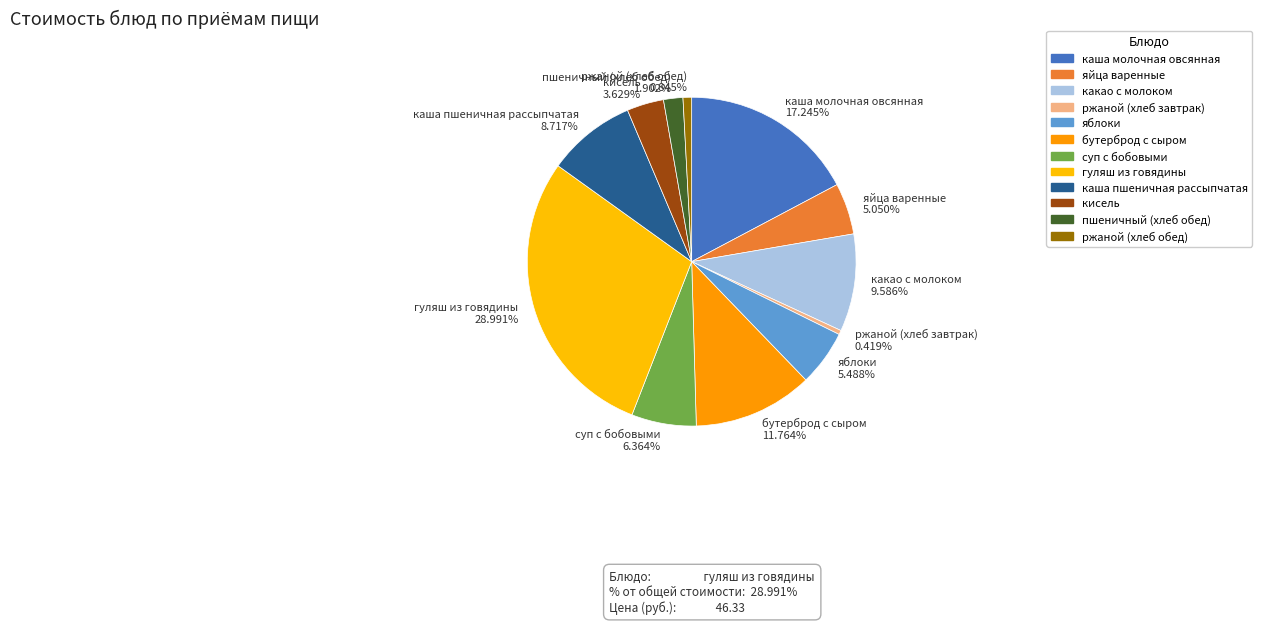

Which has a higher value, пшеничный (хлеб обед) or кисель?

кисель